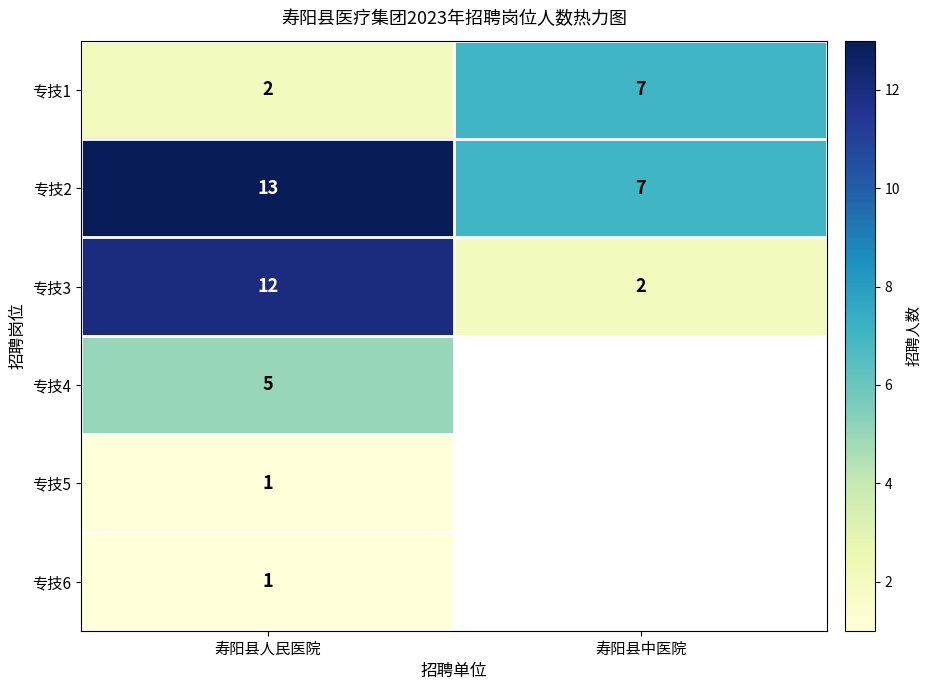

At which category is the sum across all series the highest?

寿阳县人民医院